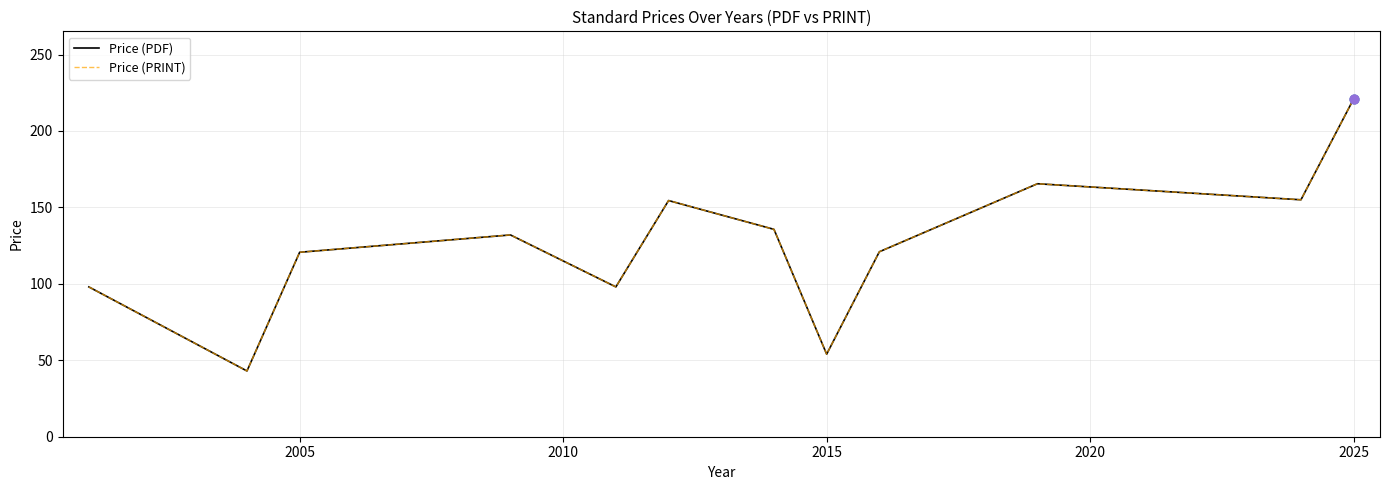

Which series has the largest total across all categories?

Price (PDF)